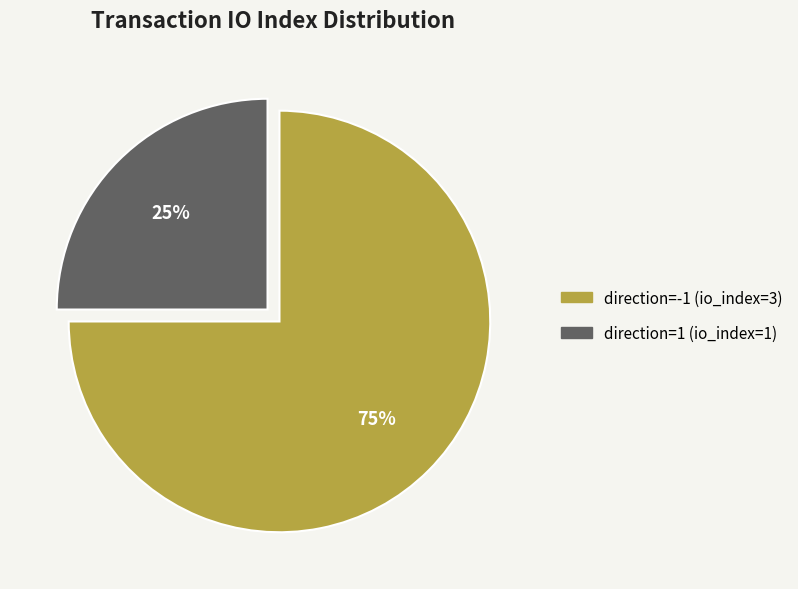

Count the number of slices in the pie.

2